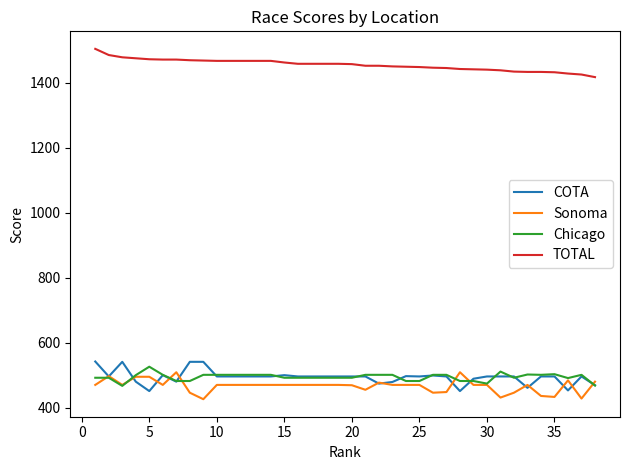

What is the sum of all Sonoma values?

17740